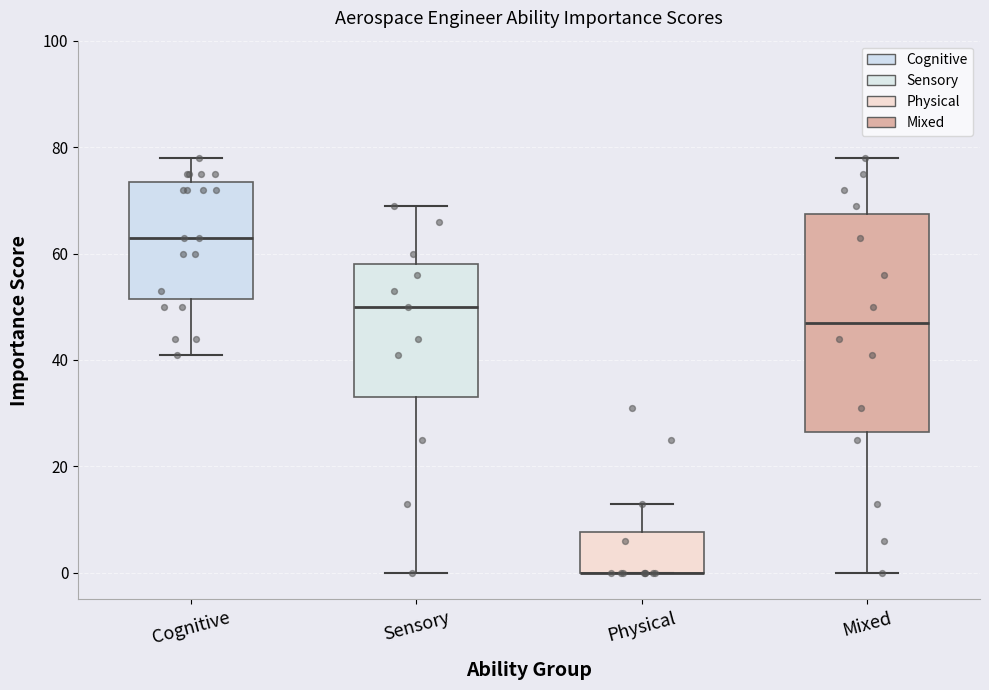

Reading left to right, transcribe this box plot: for each box, give where its median line is, the range the box spans, and where its two whiskers end, as read against the y-axis. The values are not printed on the chart, so give them approximately, as read against the axis.

Cognitive: median 64, box 52 to 74, whiskers 42 to 78
Sensory: median 50, box 34 to 58, whiskers 0 to 70
Physical: median 0 (drawn on the box's lower edge), box 0 to 8, whiskers 0 to 14
Mixed: median 48, box 26 to 68, whiskers 0 to 78